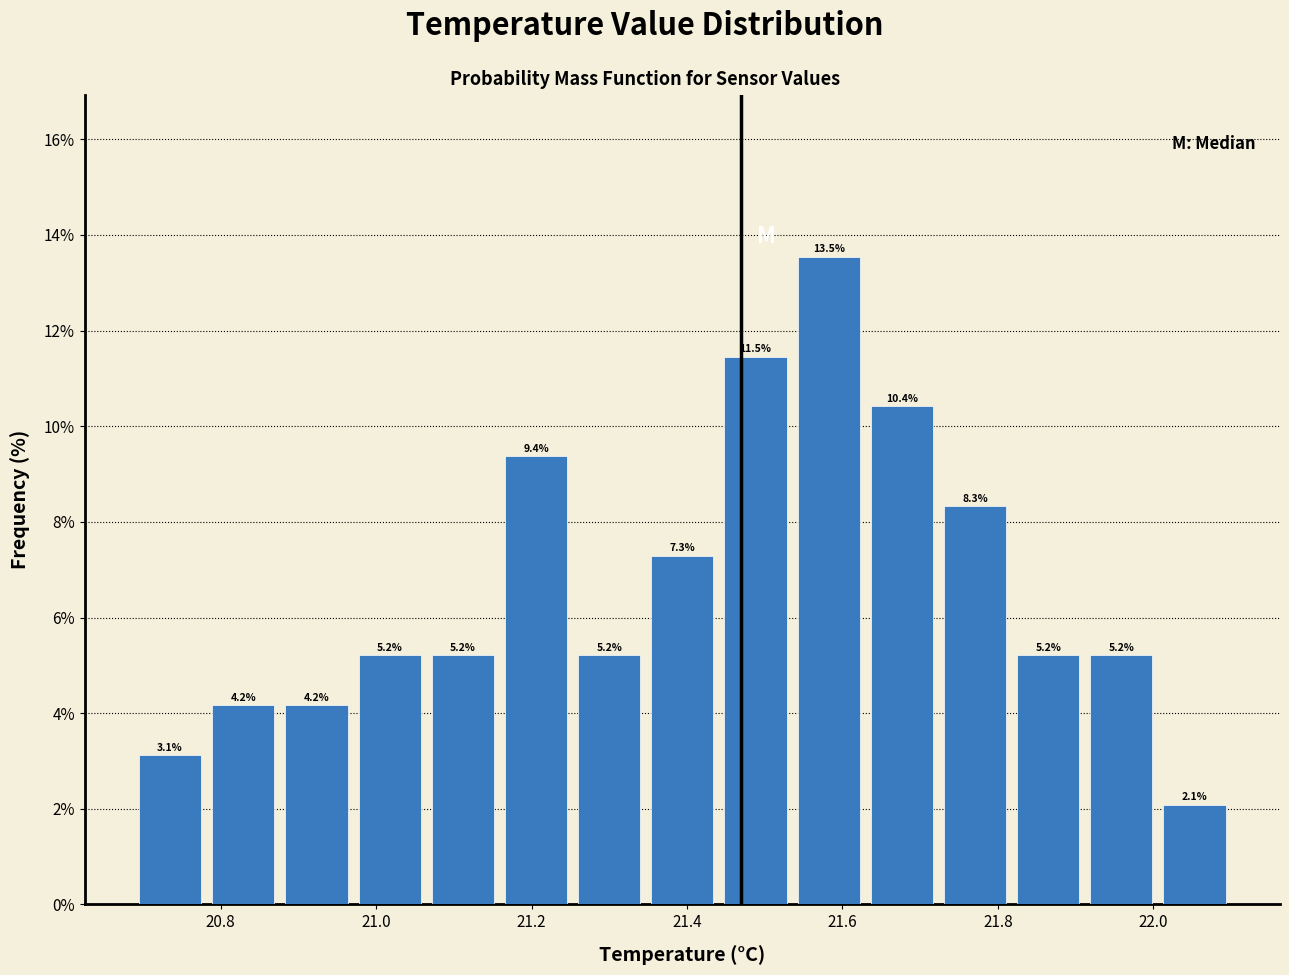

Reading left to right, list every bar in this chart as the range it spans on the x-axis followed by its height. The bar edges are not printed on the chart, so give them approximately, as read against the axis.

20.68 to 20.78: 3.1
20.78 to 20.88: 4.2
20.88 to 20.98: 4.2
20.98 to 21.06: 5.2
21.06 to 21.16: 5.2
21.16 to 21.26: 9.4
21.26 to 21.34: 5.2
21.34 to 21.44: 7.3
21.44 to 21.54: 11.5
21.54 to 21.62: 13.5
21.62 to 21.72: 10.4
21.72 to 21.82: 8.3
21.82 to 21.92: 5.2
21.92 to 22.00: 5.2
22.00 to 22.10: 2.1